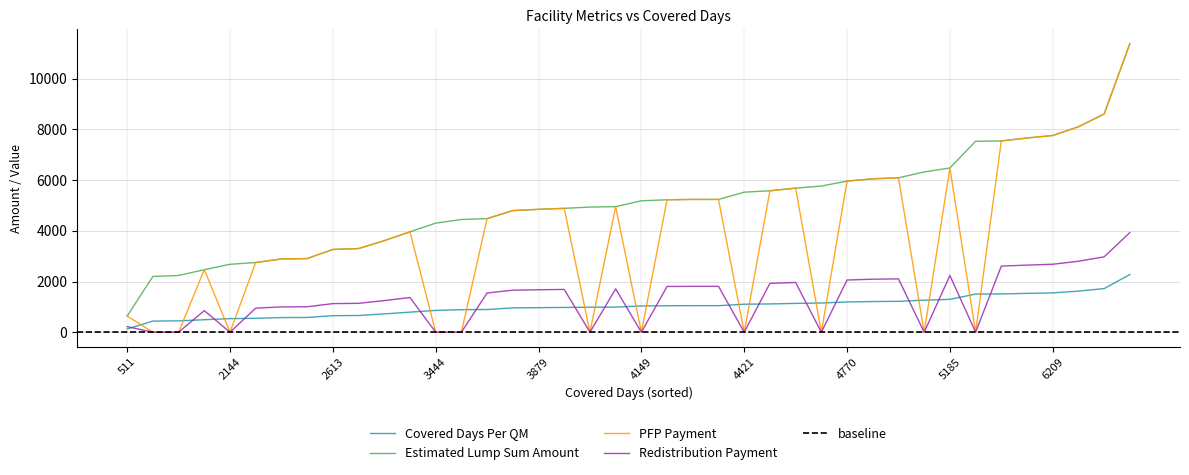

The PFP Payment series shows 4804.4 at 3444. True or false?

False